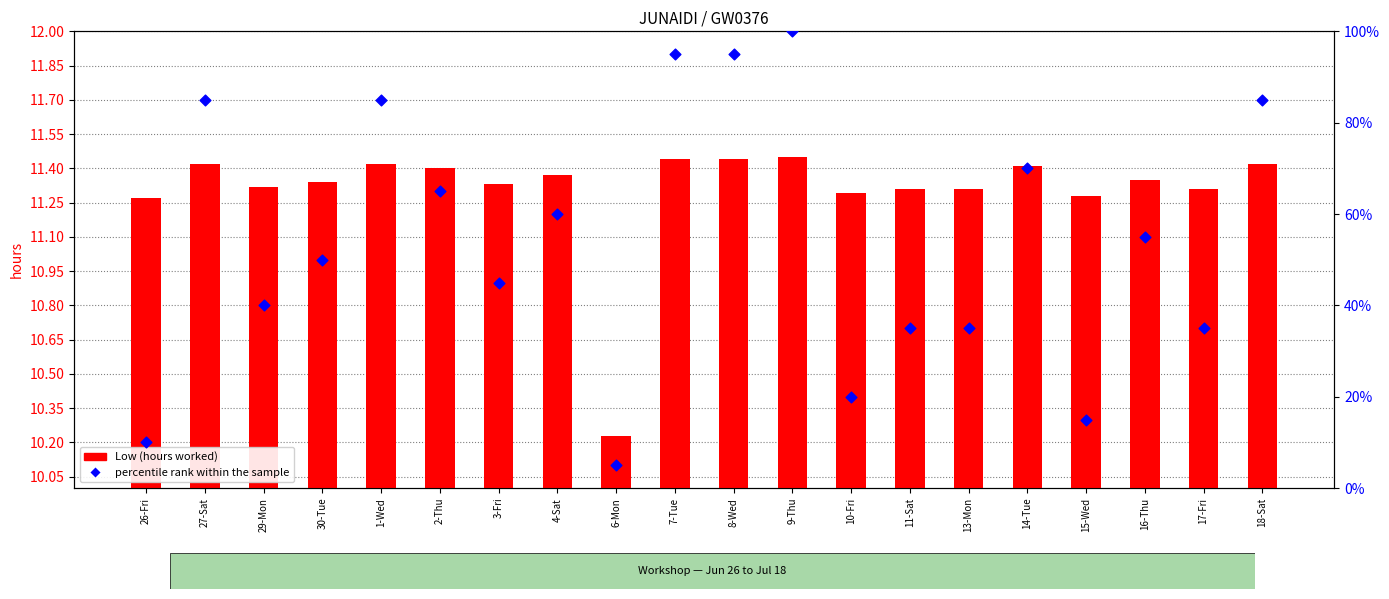

Which series contains the lowest Y value?

Low (hours worked)